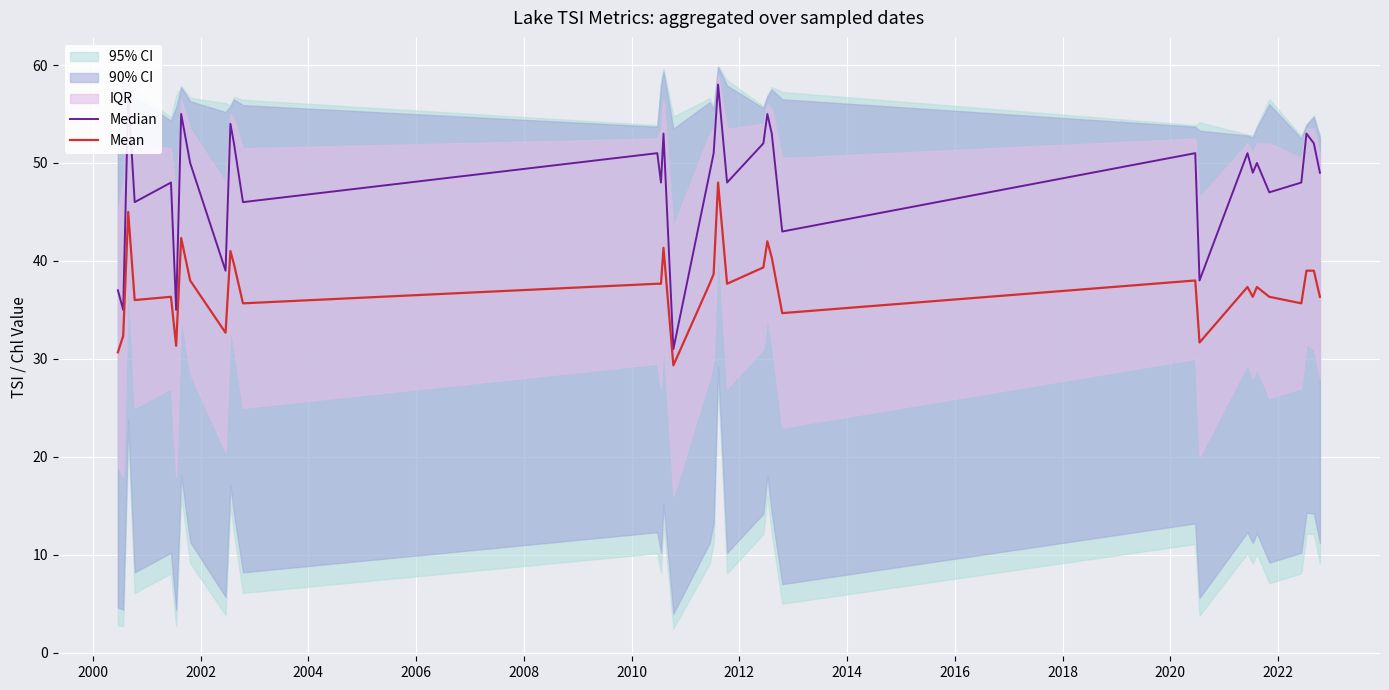

Reading left to right, transcribe all the data shown in this chart.

Median: 37.0	35.0	57.0	46.0	48.0	35.0	55.0	50.0	39.0	54.0	52.0	46.0	51.0	48.0	53.0	31.0	49.0	51.0	58.0	48.0	52.0	55.0	53.0	43.0	51.0	38.0	51.0	49.0	50.0	47.0	48.0	53.0	52.0	49.0
Mean: 30.7	32.3	45.0	36.0	36.3	31.3	42.3	38.0	32.7	41.0	39.7	35.7	37.7	37.7	41.3	29.3	37.7	38.7	48.0	37.7	39.3	42.0	40.3	34.7	38.0	31.7	37.3	36.3	37.3	36.3	35.7	39.0	39.0	36.3